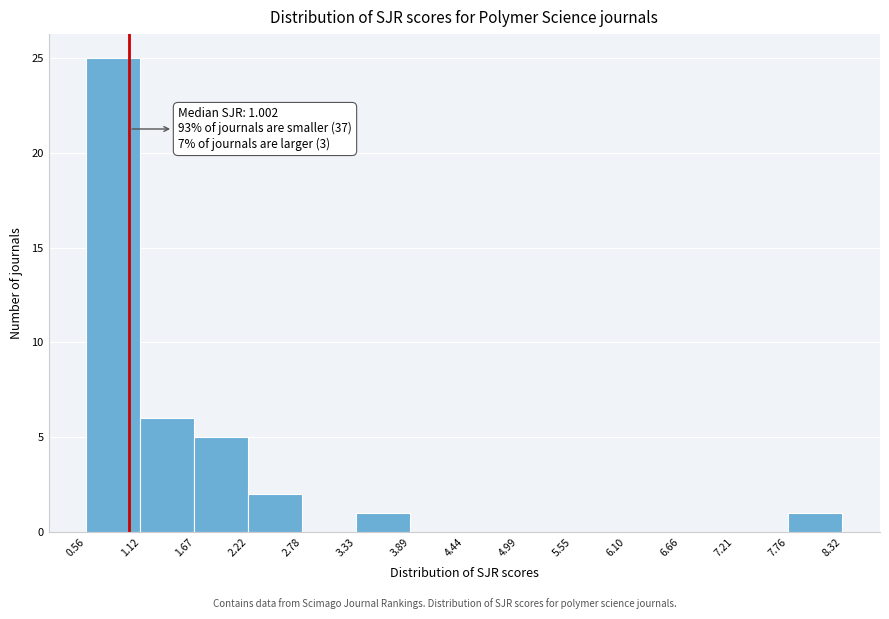

Over which range of the x-axis is the bar tallest?

0.56 to 1.12